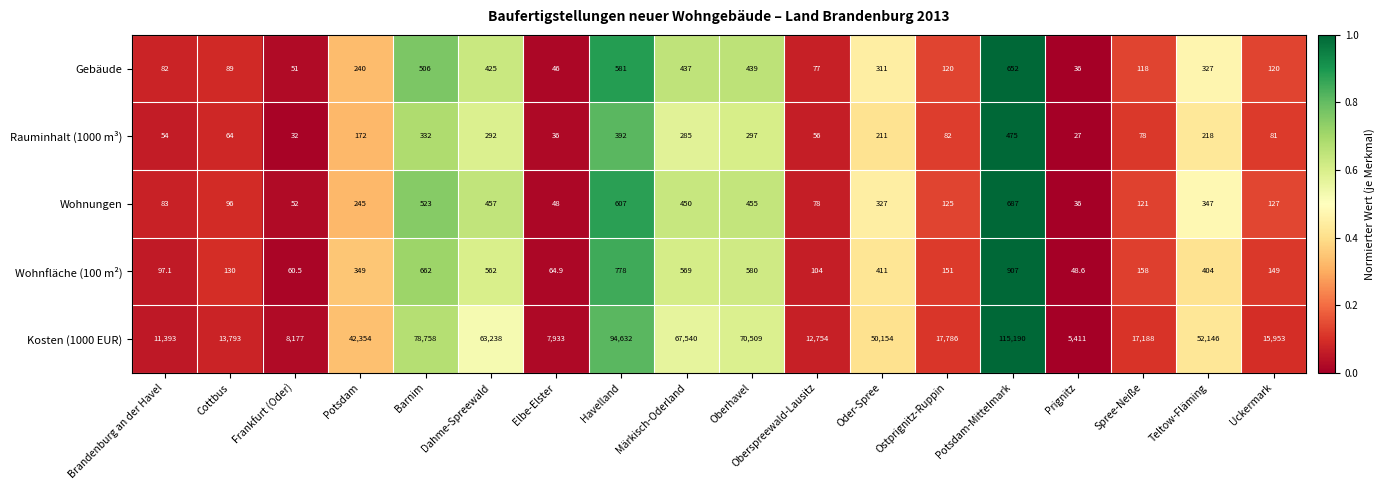

What is the difference between the maximum and second lowest values in the Wohnungen series?

639.0